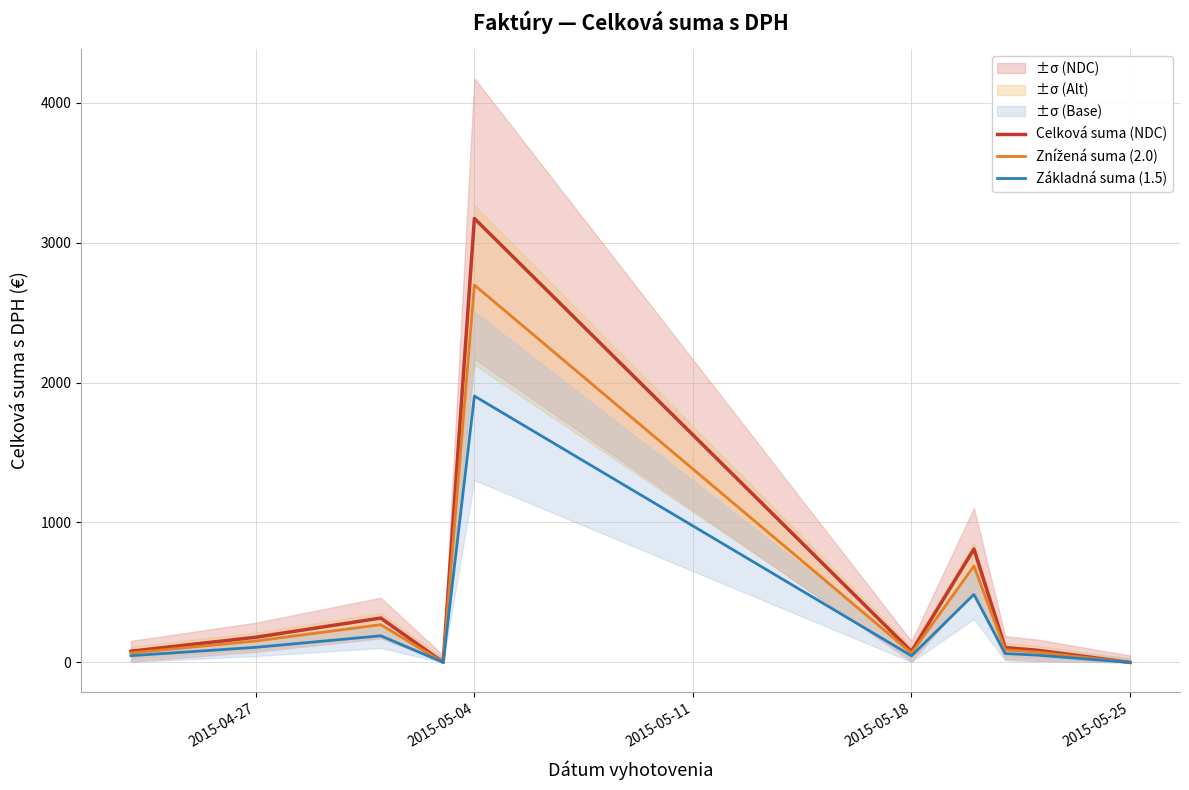

What is the value of the Celková suma (NDC) point at the 1st from the left?

80.0